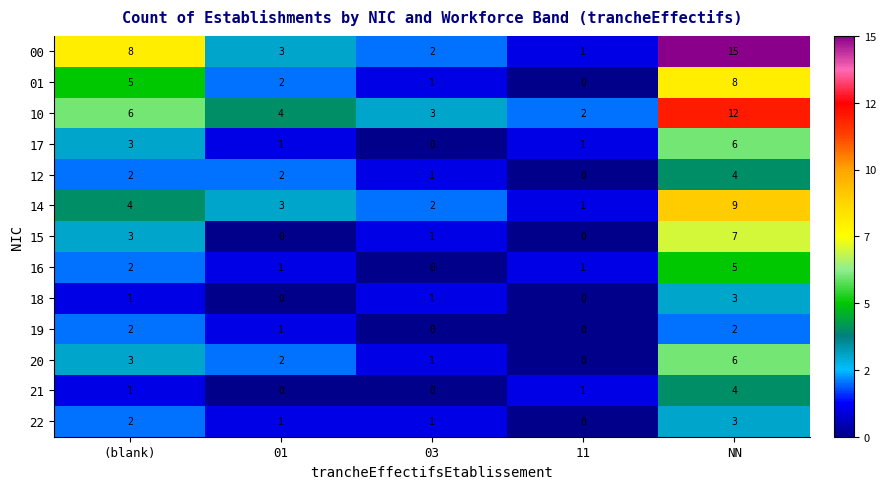

Which label corresponds to the largest value in the chart?

NN